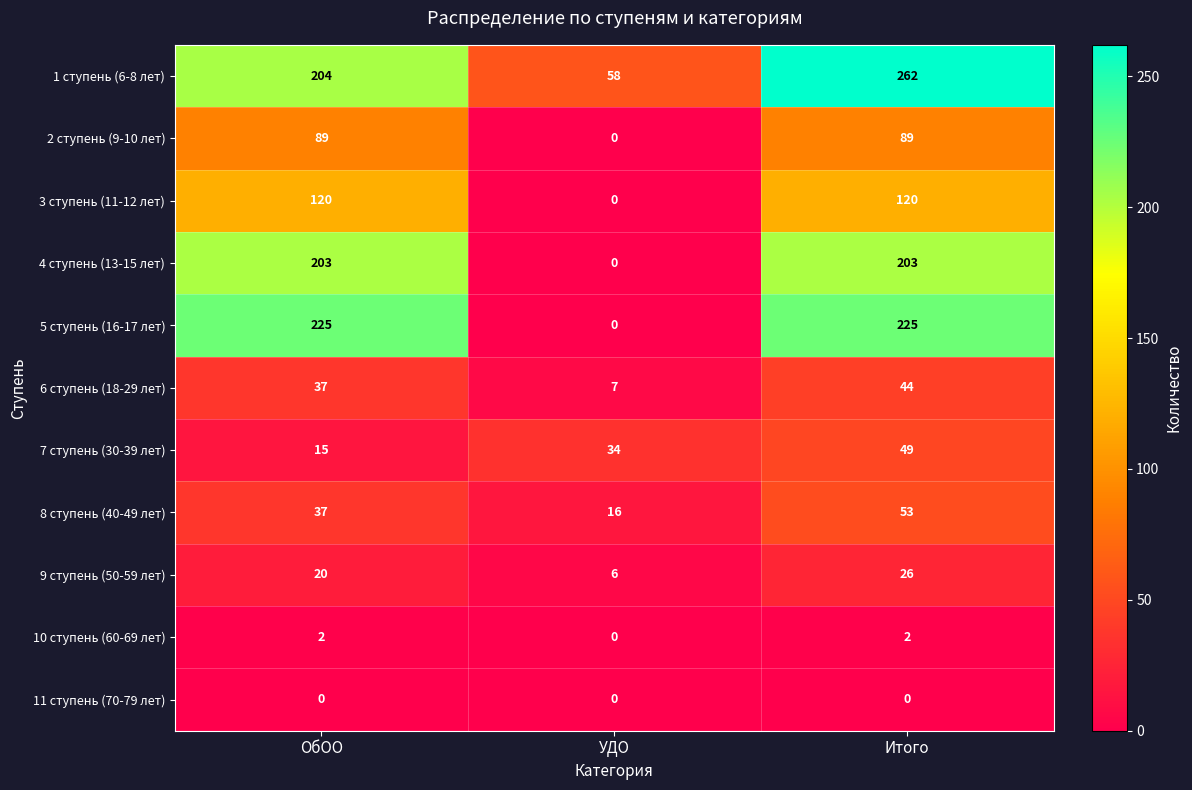

True or false: 7 ступень (30-39 лет) has a value of 61 at УДО.

False